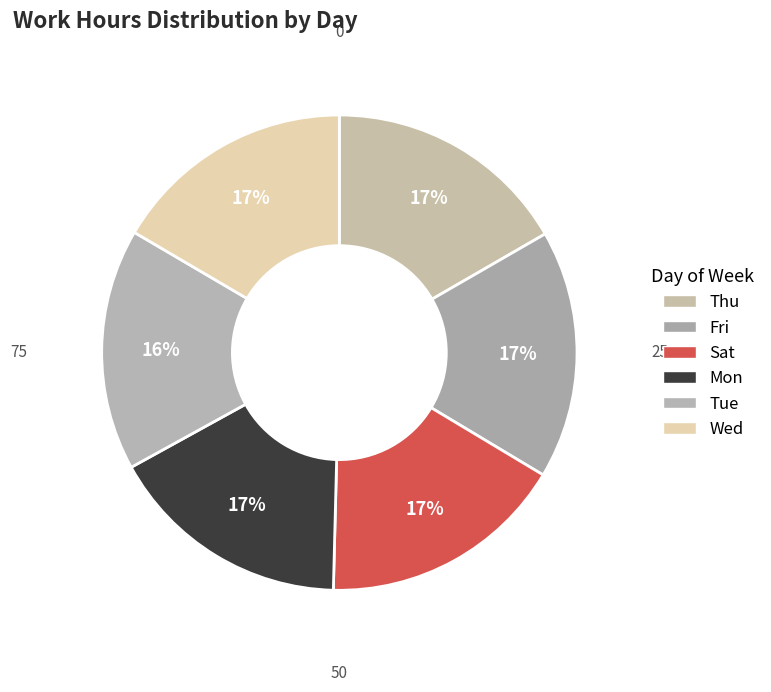

How many segments does this pie chart have?

6